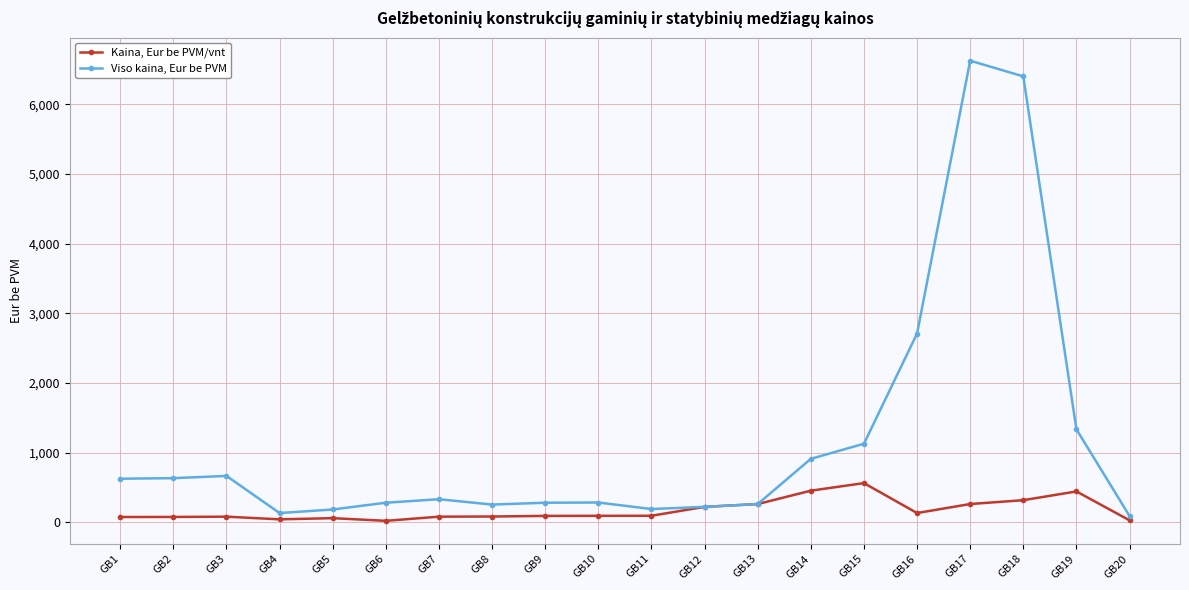

What are all the series names shown in the legend?

Kaina, Eur be PVM/vnt, Viso kaina, Eur be PVM